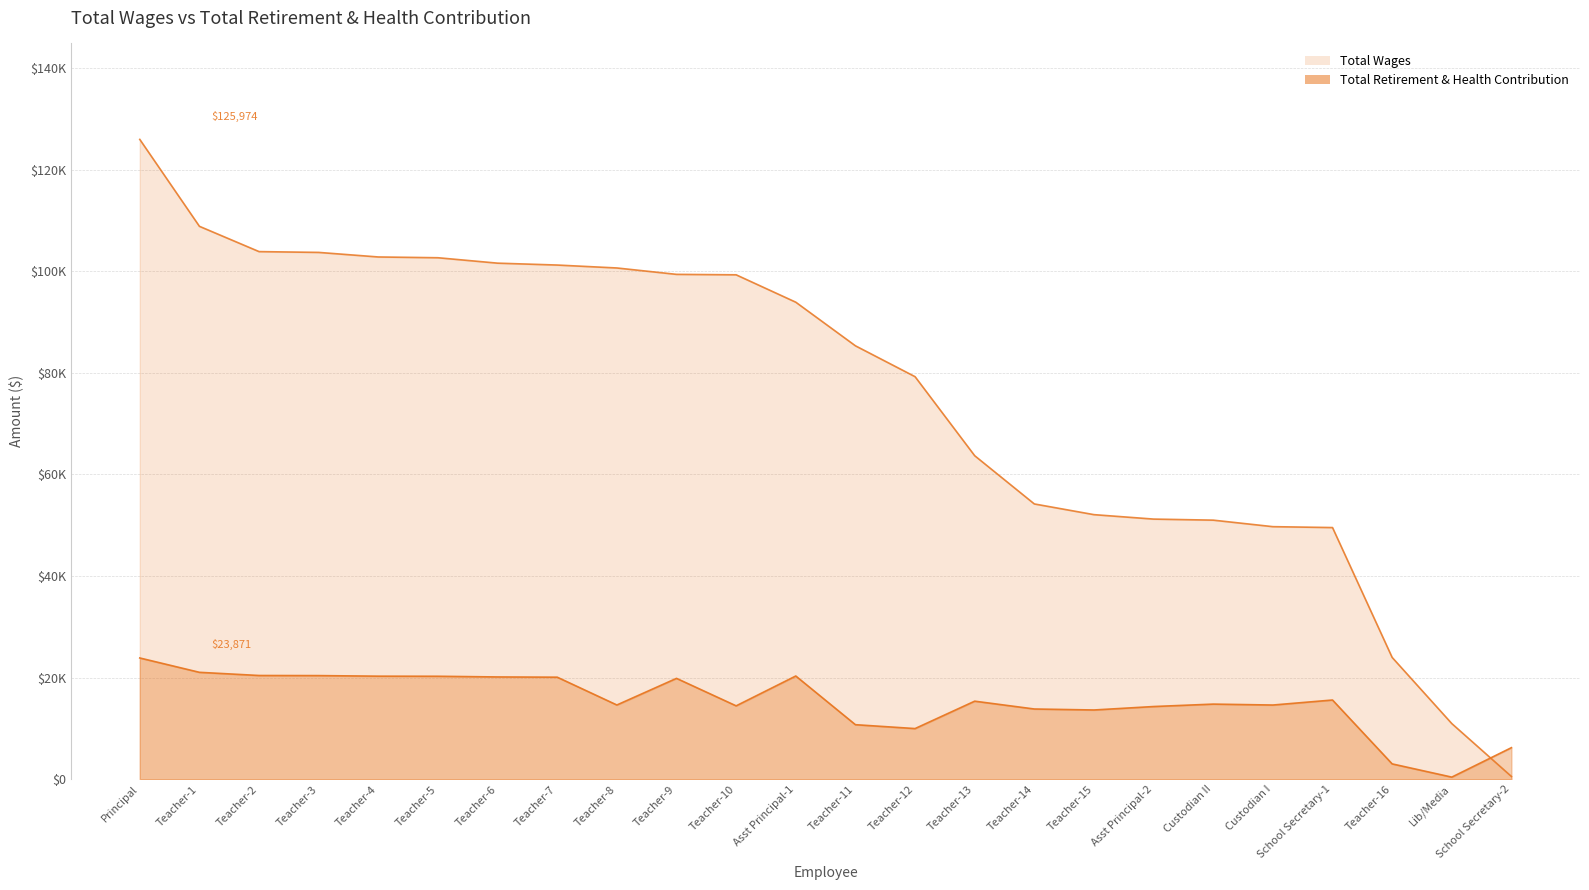

Between which two adjacent categories do total_wages and retirement_health first intersect?

Lib/Media and School Secretary-2